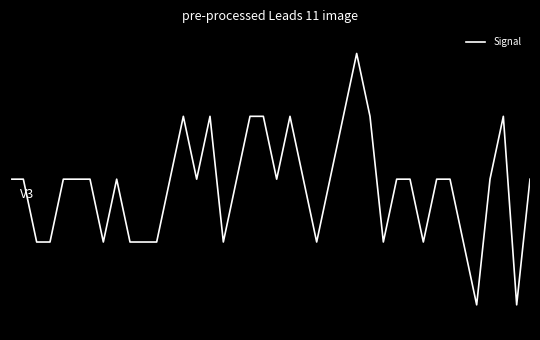

True or false: there are more than 0 points higher than both neighbors.

True